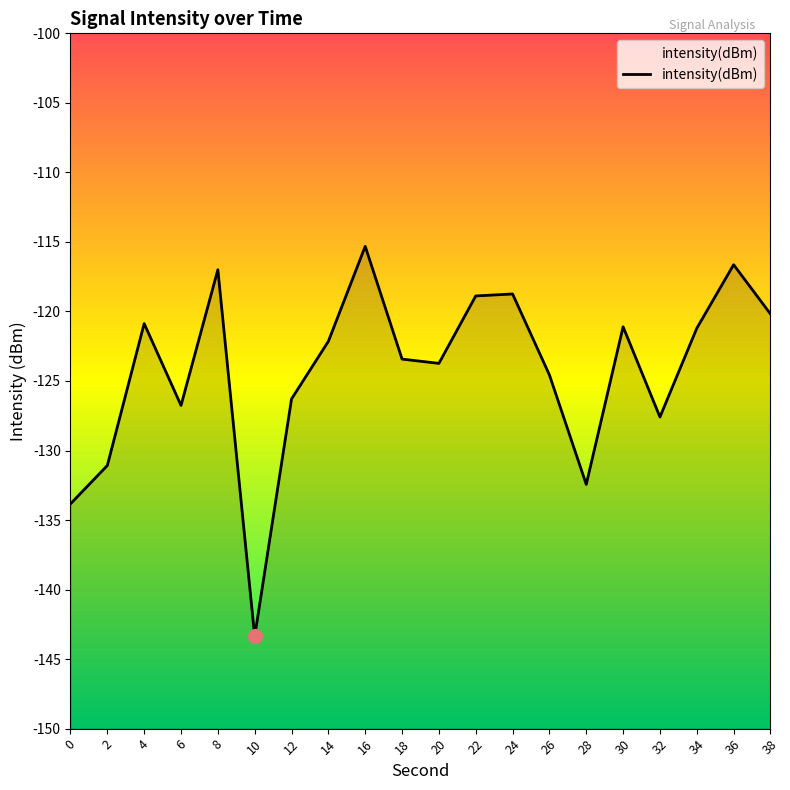

Count the number of categories in the chart.

20